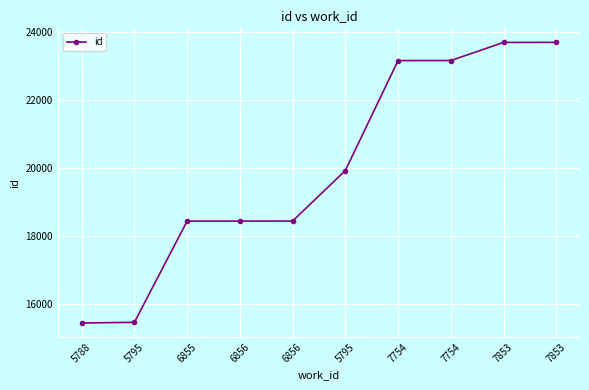

Rank the categories by value from highest to lowest.

7853, 7853, 7754, 7754, 5795, 6856, 6856, 6855, 5795, 5788